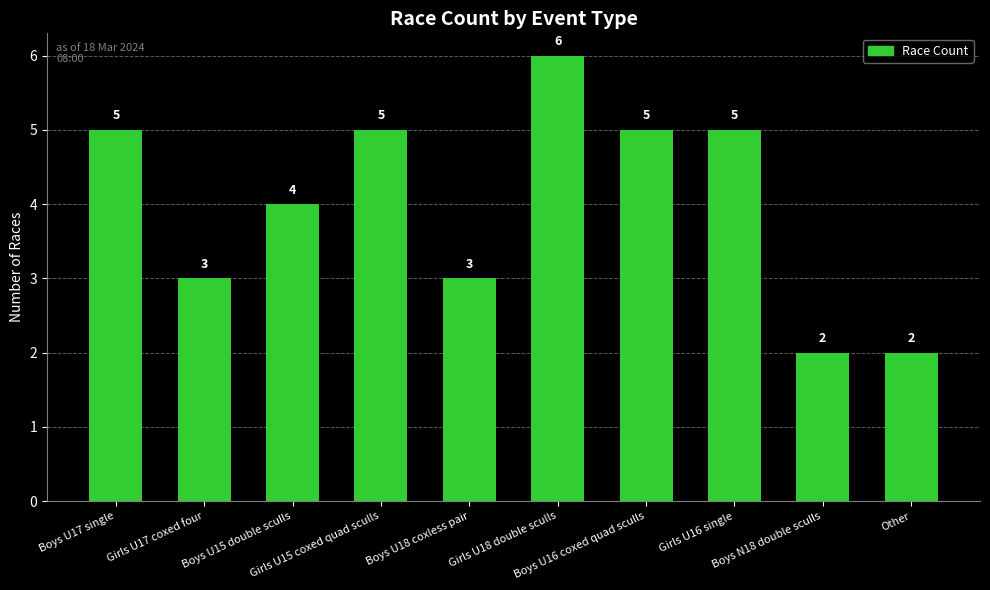

What is the sum of all values?

40